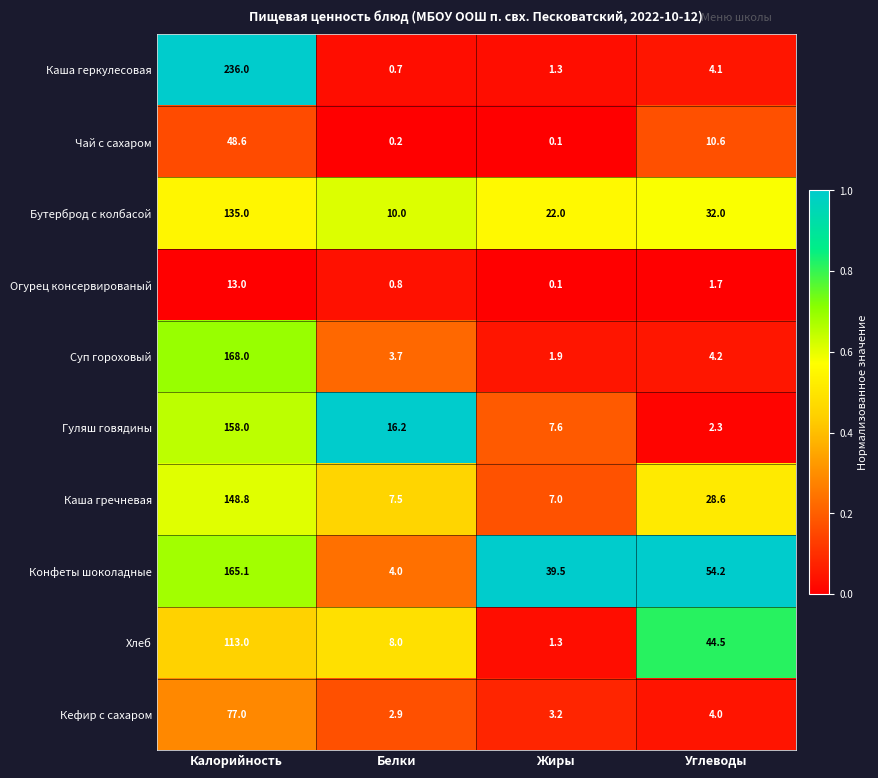

Rank the series by their maximum value, from lowest to highest.

Огурец консервированый, Чай с сахаром, Кефир с сахаром, Хлеб, Бутерброд с колбасой, Каша гречневая, Гуляш говядины, Конфеты шоколадные, Суп гороховый, Каша геркулесовая